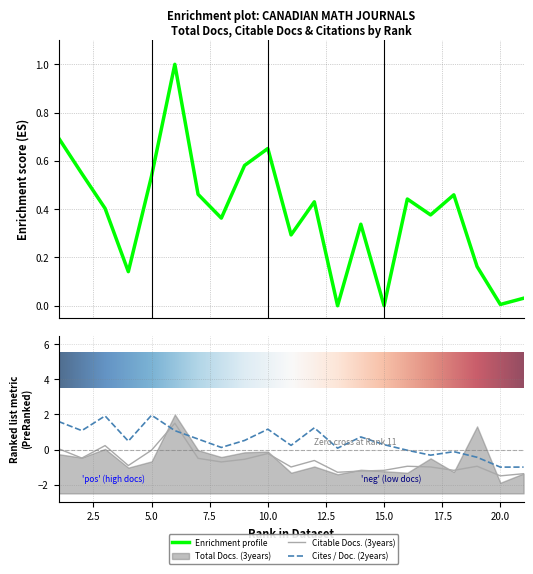

What is the sum of all Citable Docs. (3years) values?

-13.9